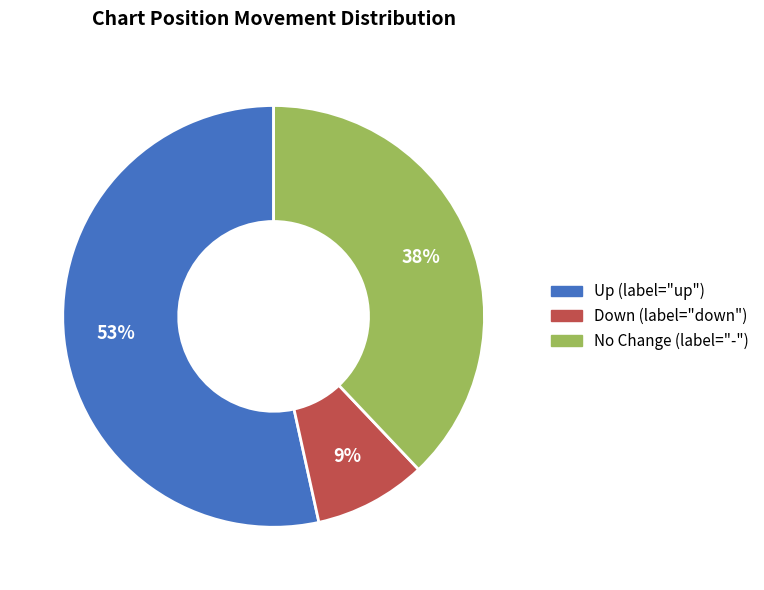

Does any single category account for the majority?

Yes